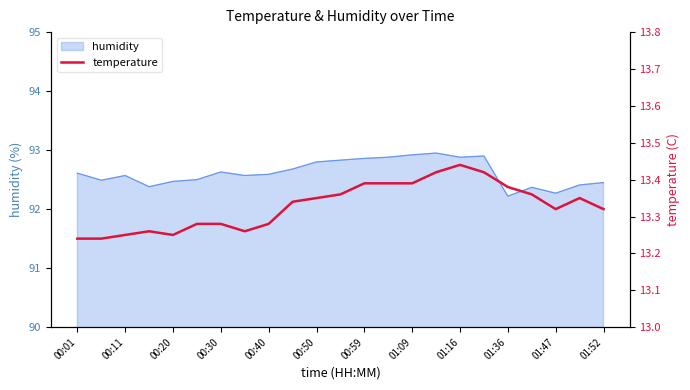

Is it true that humidity equals 157.9 at 00:40?

False